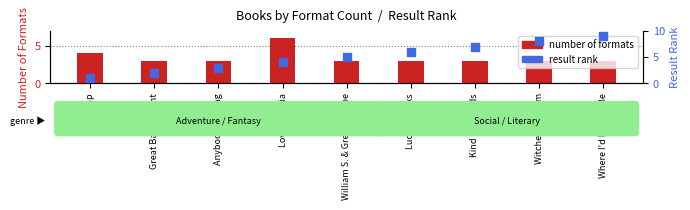

At how many categories does at least one series exceed 2?

9